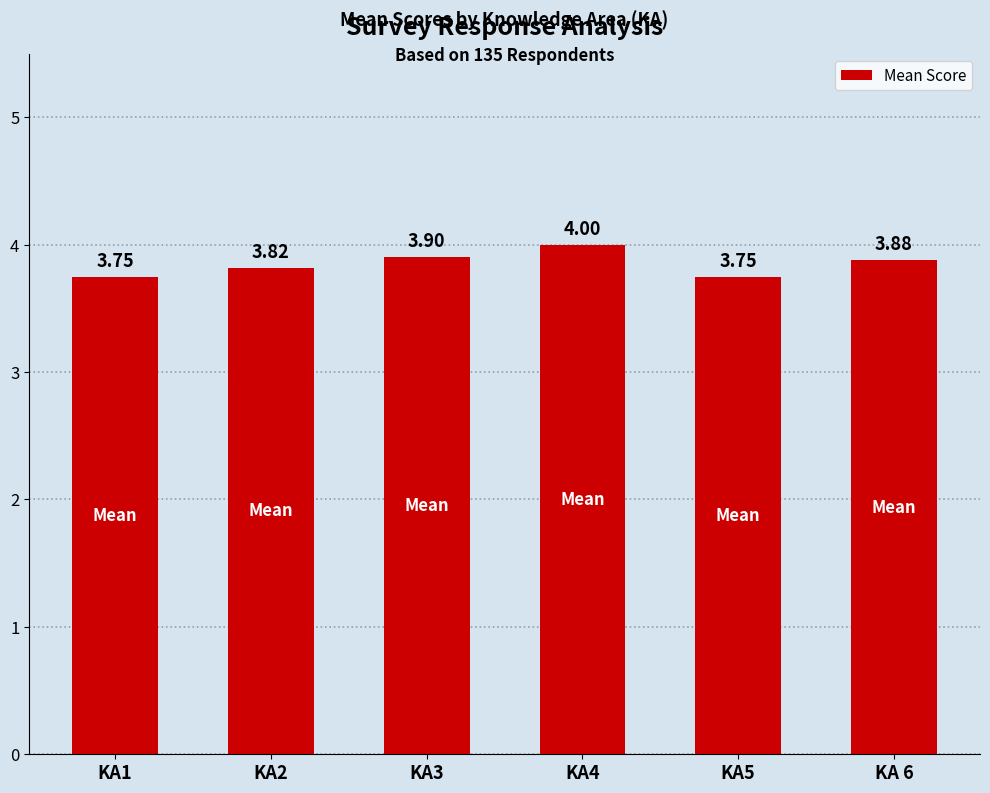

What is the sum of all values?

23.1